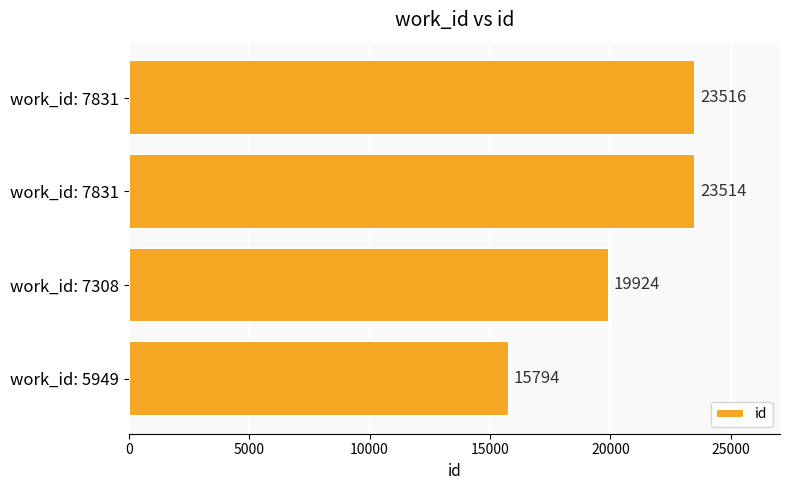

What is the smallest value displayed?

15794